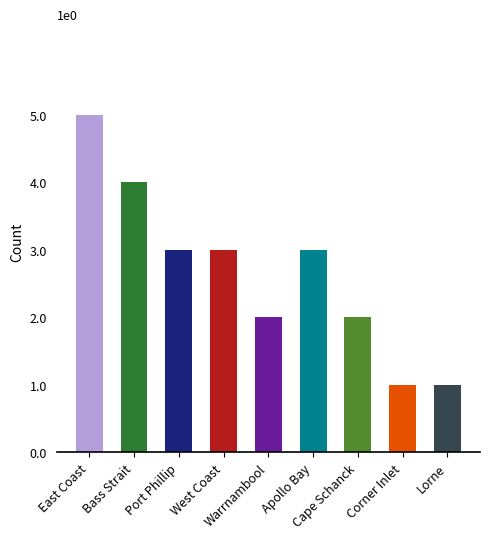

What is the change in value from Cape Schanck to Lorne?

-1